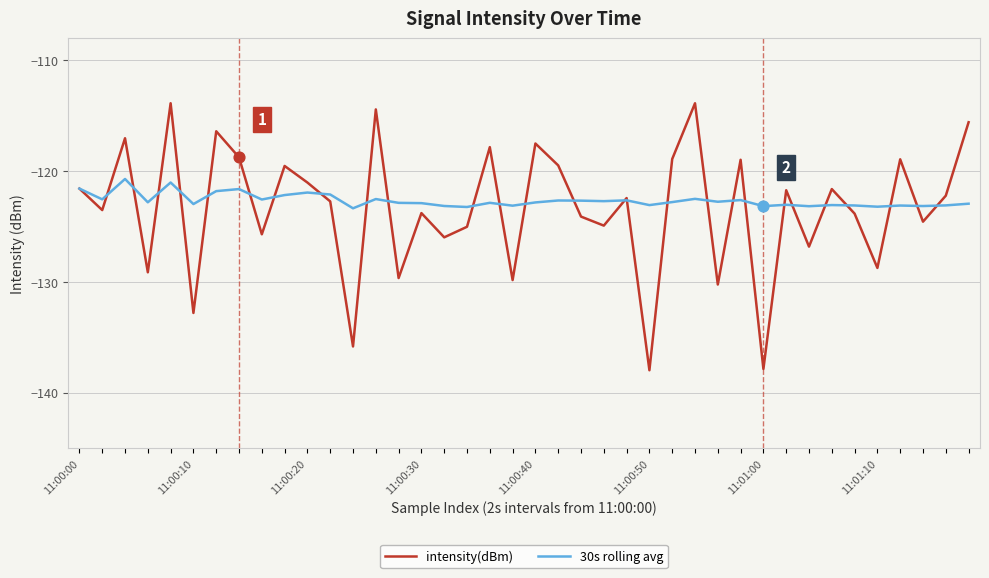

Which series has the widest spread of values?

intensity(dBm)